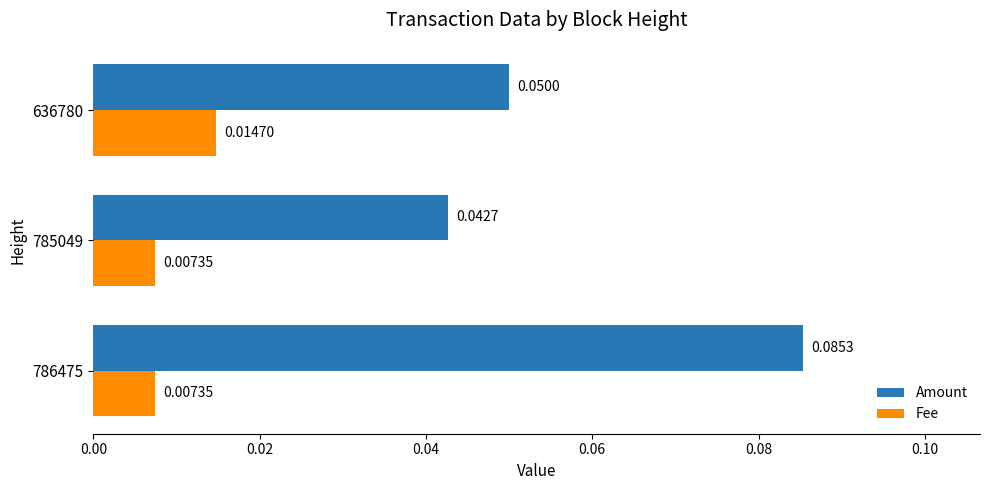

Count the number of categories in the chart.

3